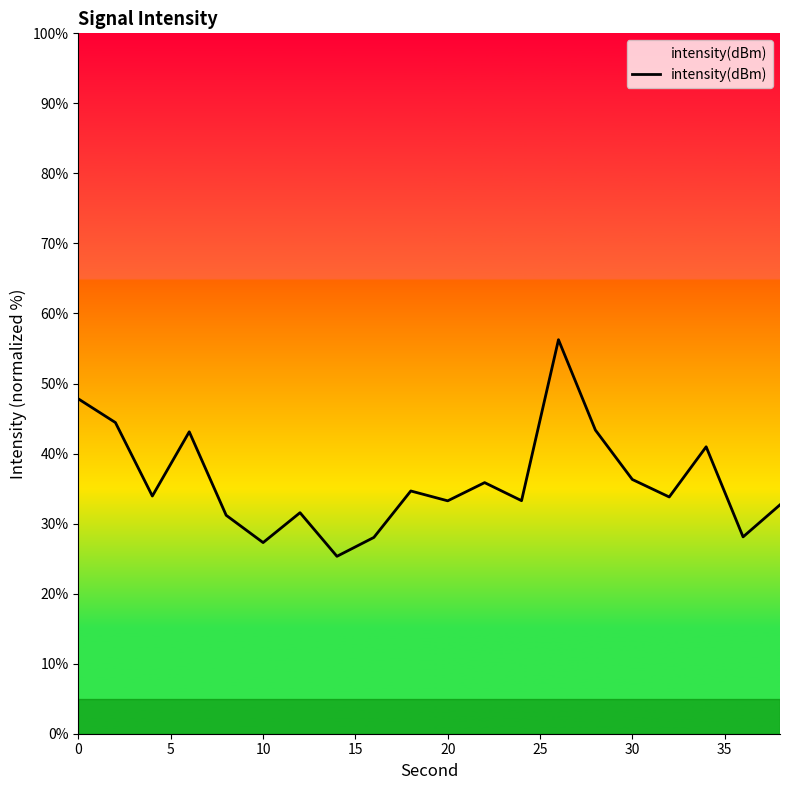

What is the smallest value displayed?

25.3